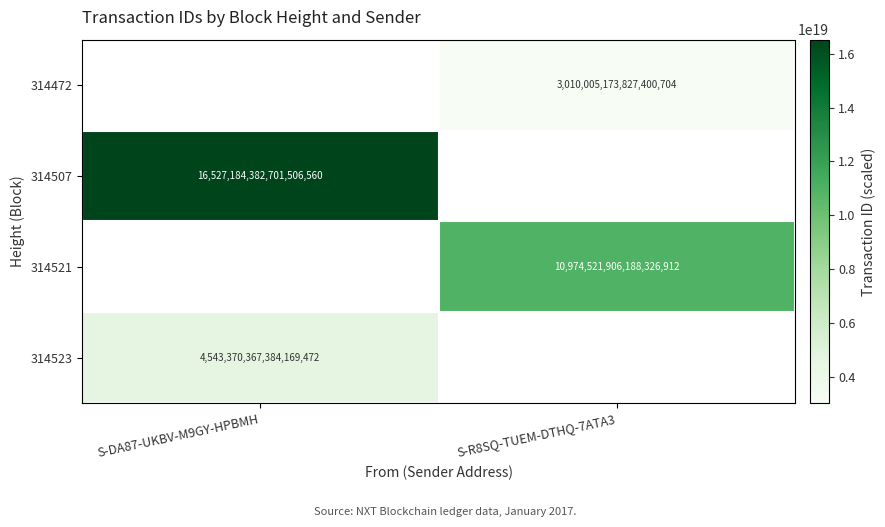

Is it true that 314523 equals 4543370367384169472 at S-DA87-UKBV-M9GY-HPBMH?

True